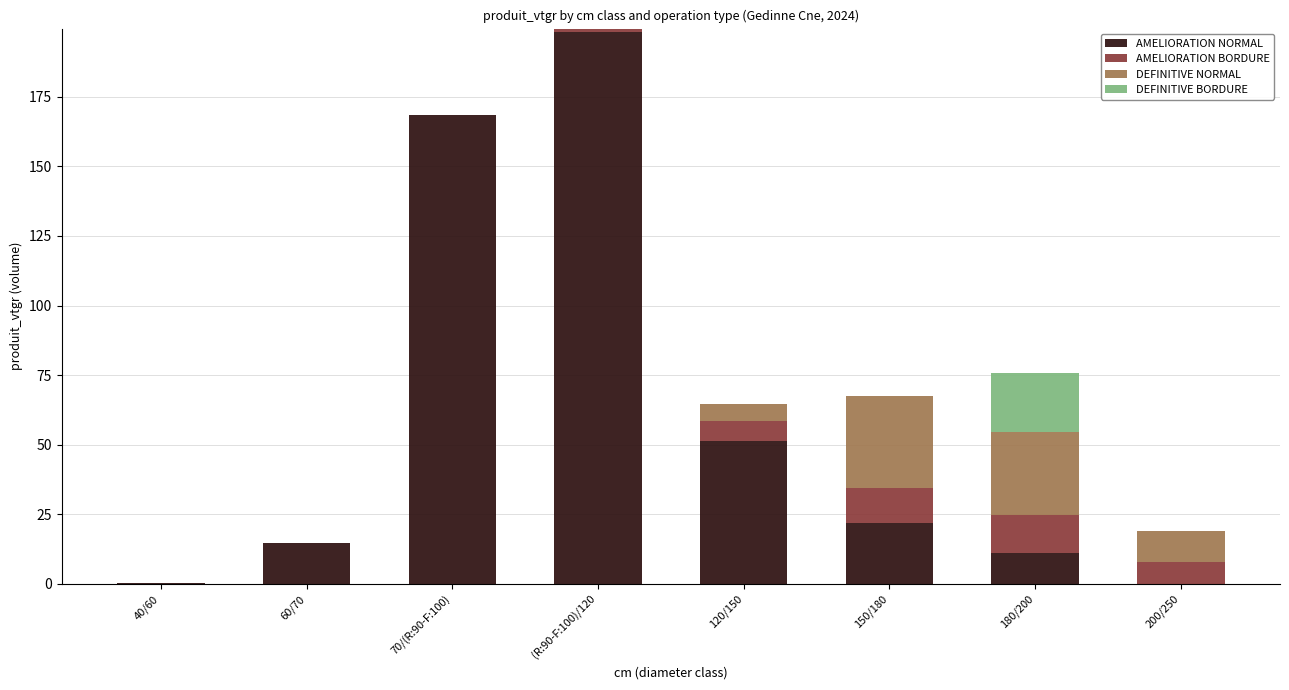

Are the bars grouped side by side (vs. stacked)?

No